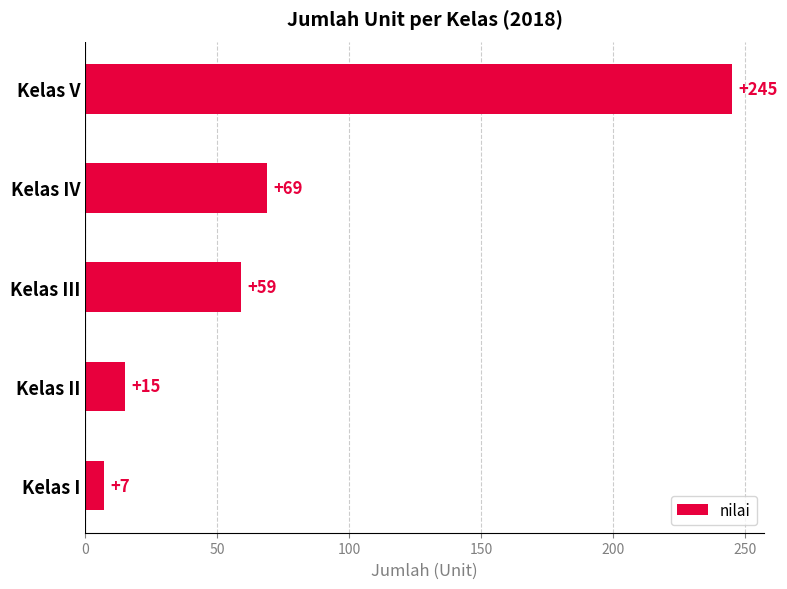

What is the maximum value shown in the chart?

245